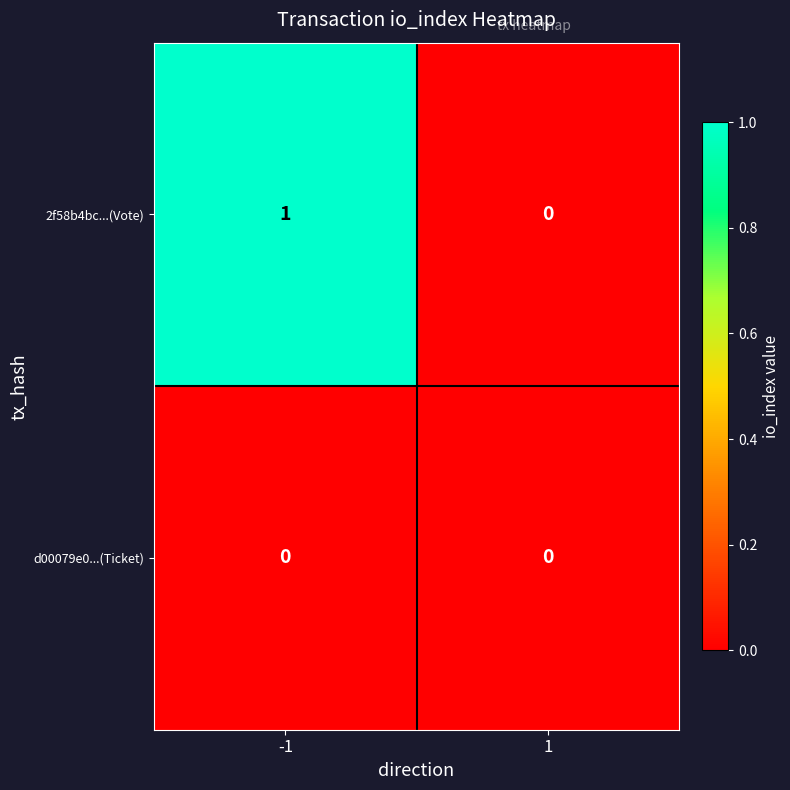

At which category is the sum across all series the highest?

-1